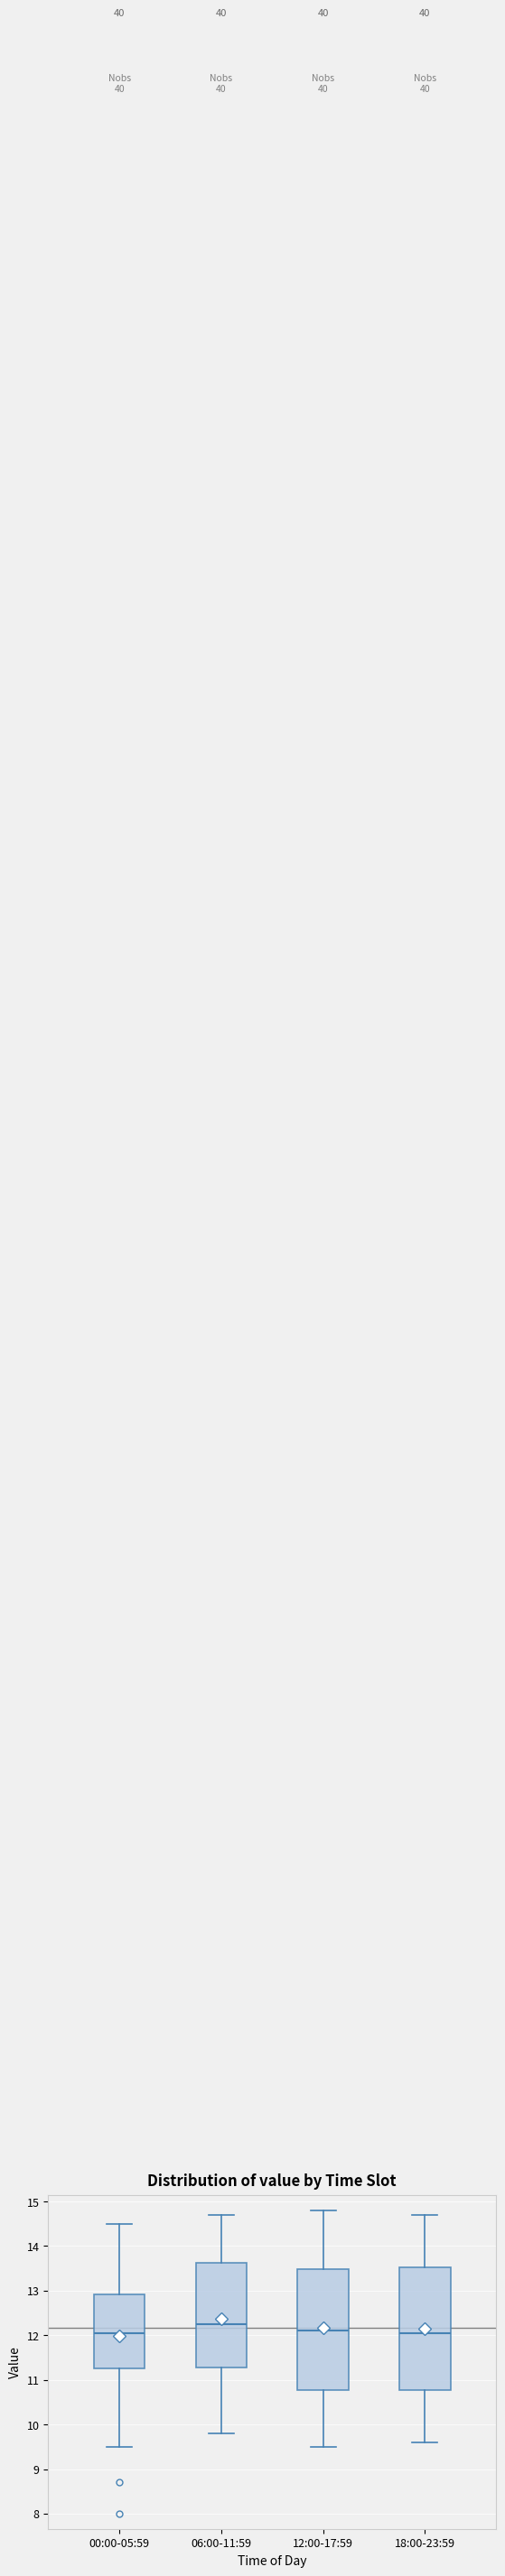

Reading left to right, read every box against the y-axis: the position of its median line, the range the box covers, and the ends of its whiskers. The values are not printed on the chart, so give them approximately, as read against the axis.

00:00-05:59: median 12.1, box 11.3 to 12.9, whiskers 9.5 to 14.5
06:00-11:59: median 12.3, box 11.3 to 13.6, whiskers 9.8 to 14.7
12:00-17:59: median 12.1, box 10.8 to 13.5, whiskers 9.5 to 14.8
18:00-23:59: median 12.1, box 10.8 to 13.5, whiskers 9.6 to 14.7